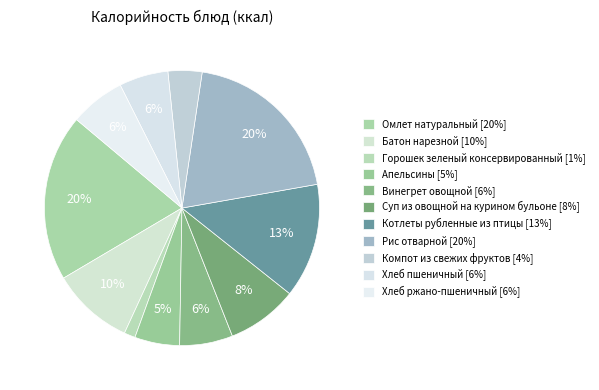

How many slices are in this pie chart?

11